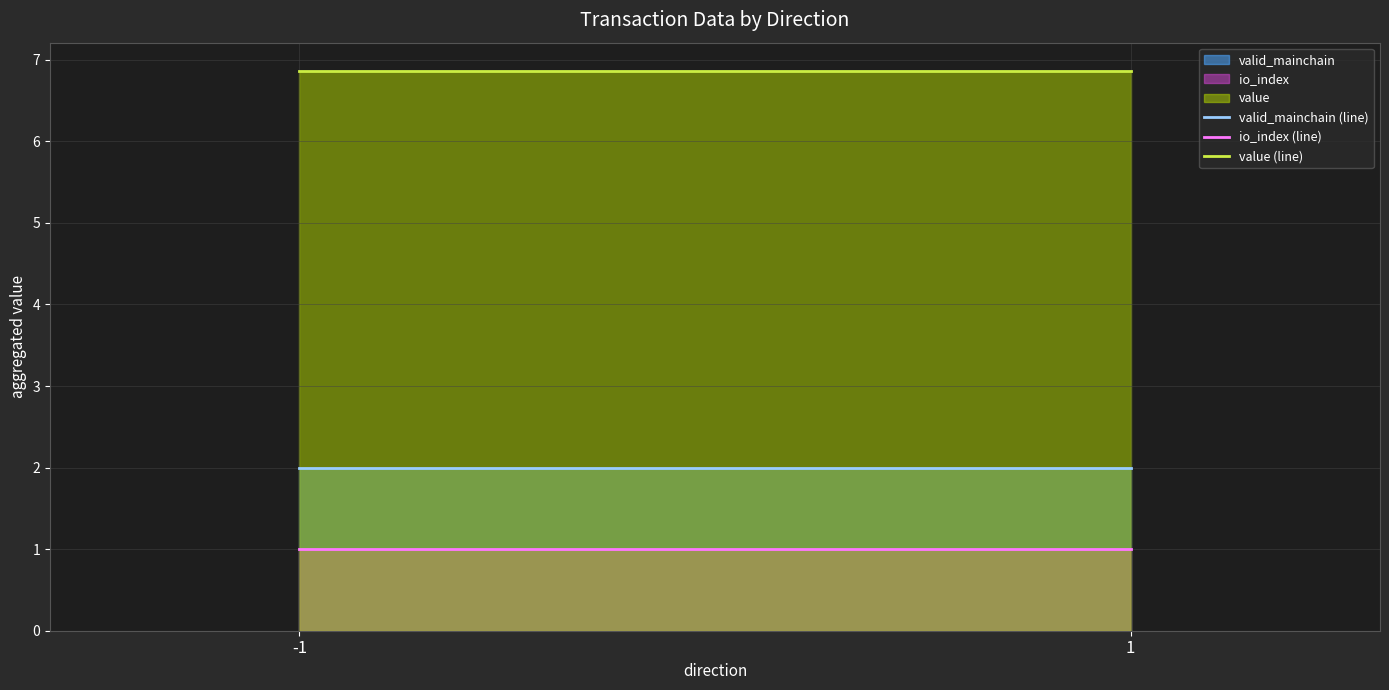

What is the sum of the value (line) values at -1 and 1?

13.7